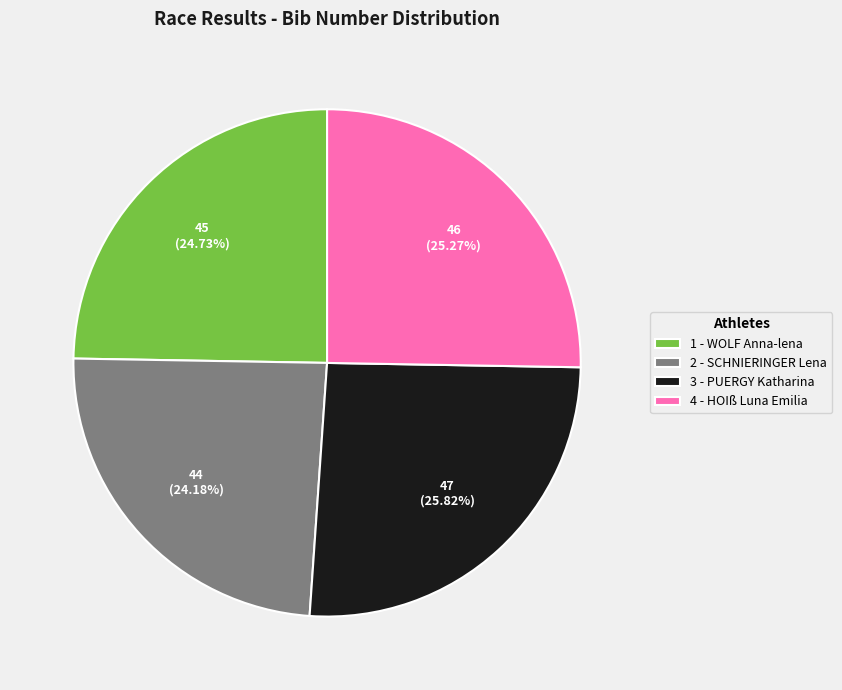

Rank the categories by value from highest to lowest.

3 - PUERGY Katharina, 4 - HOIß Luna Emilia, 1 - WOLF Anna-lena, 2 - SCHNIERINGER Lena